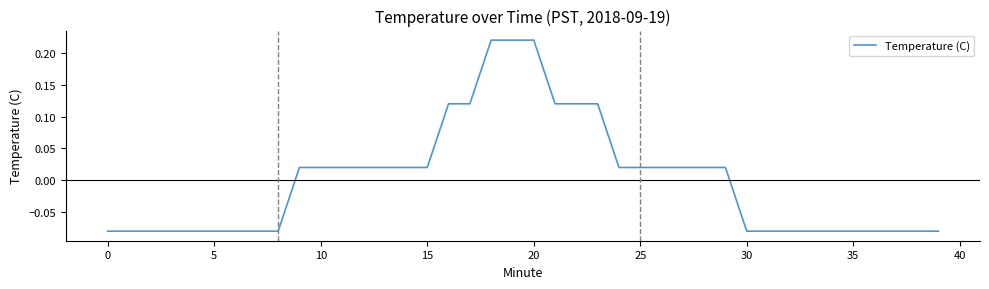

What is the difference between the maximum and minimum values?

0.3